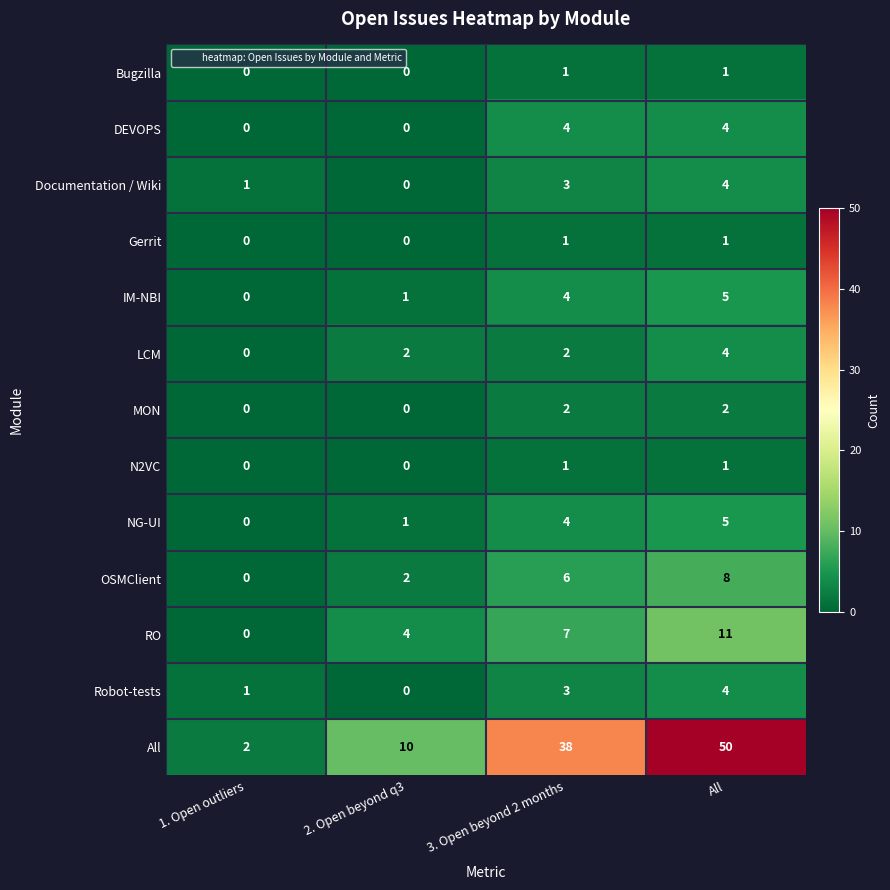

Where is RO nearest to the value 5?

2. Open beyond q3